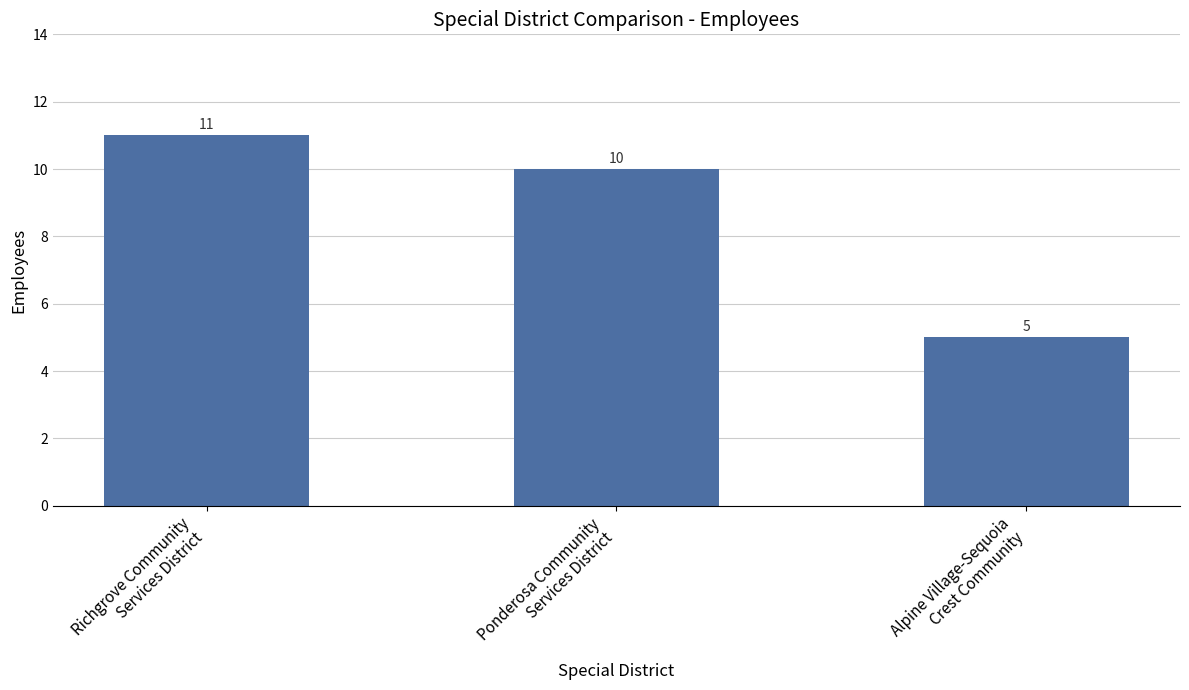

True or false: the data shows 5 at Alpine Village-Sequoia
Crest Community.

True